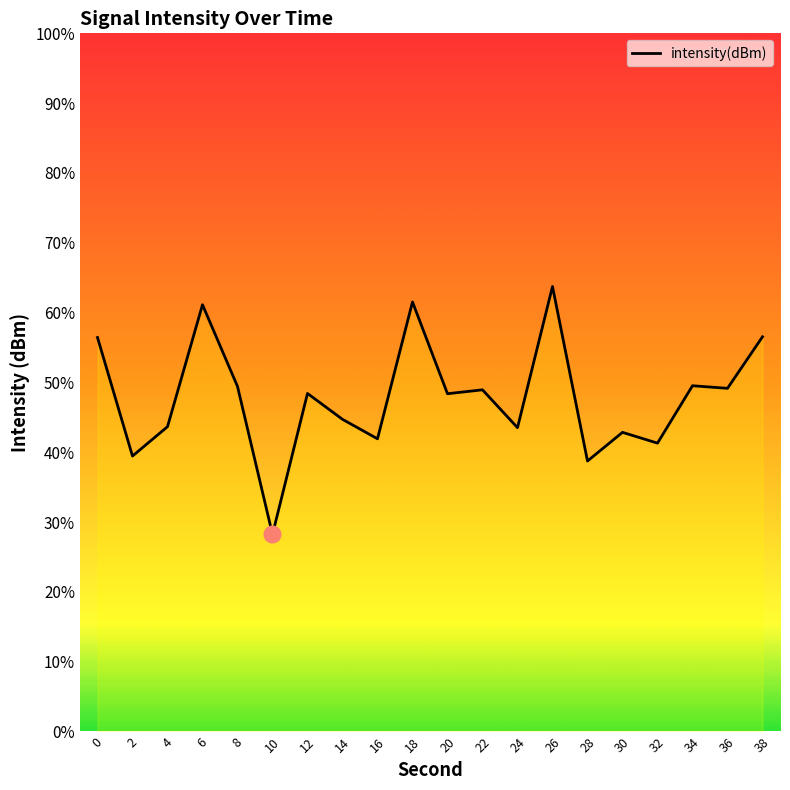

What is the value of the 16th point from the left?

-121.4